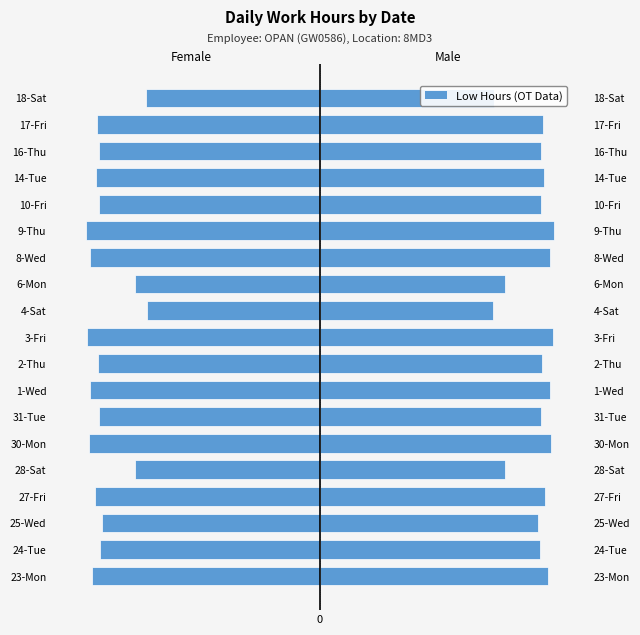

Is the value of Female at 18-Sat greater than the value of Male at 16-Thu?

No